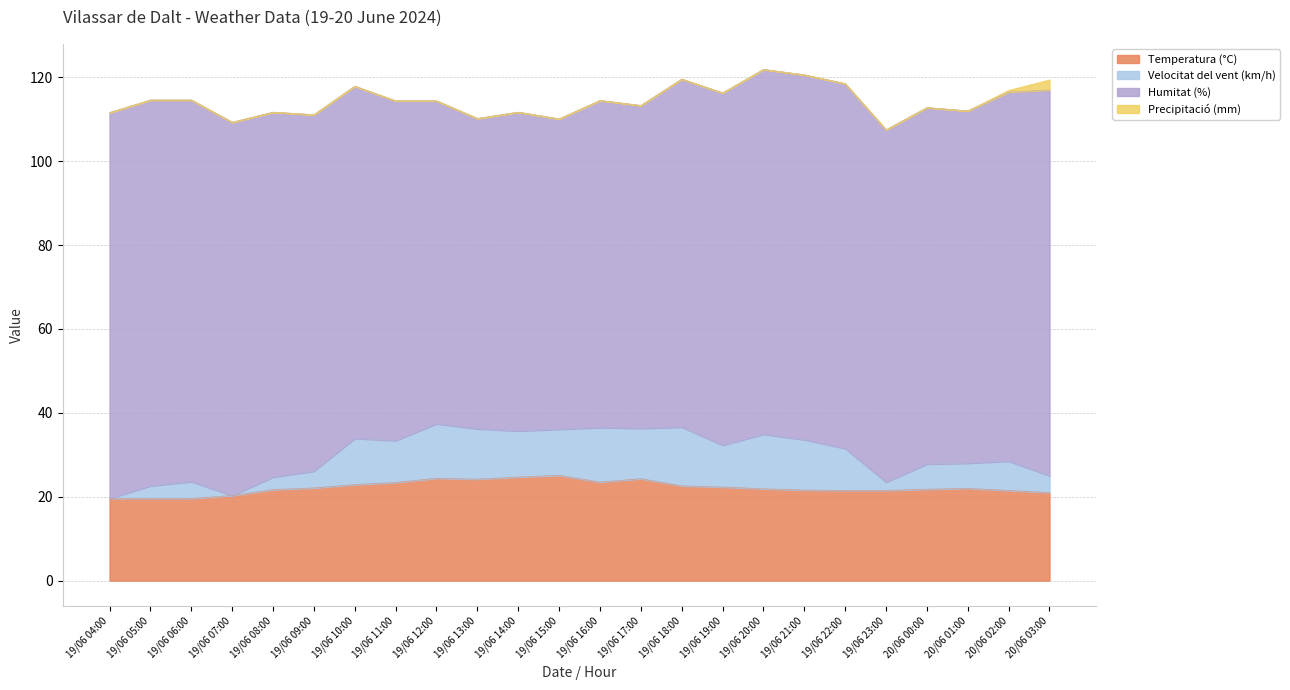

True or false: Velocitat del vent (km/h) and Temperatura (°C) cross at least once.

False